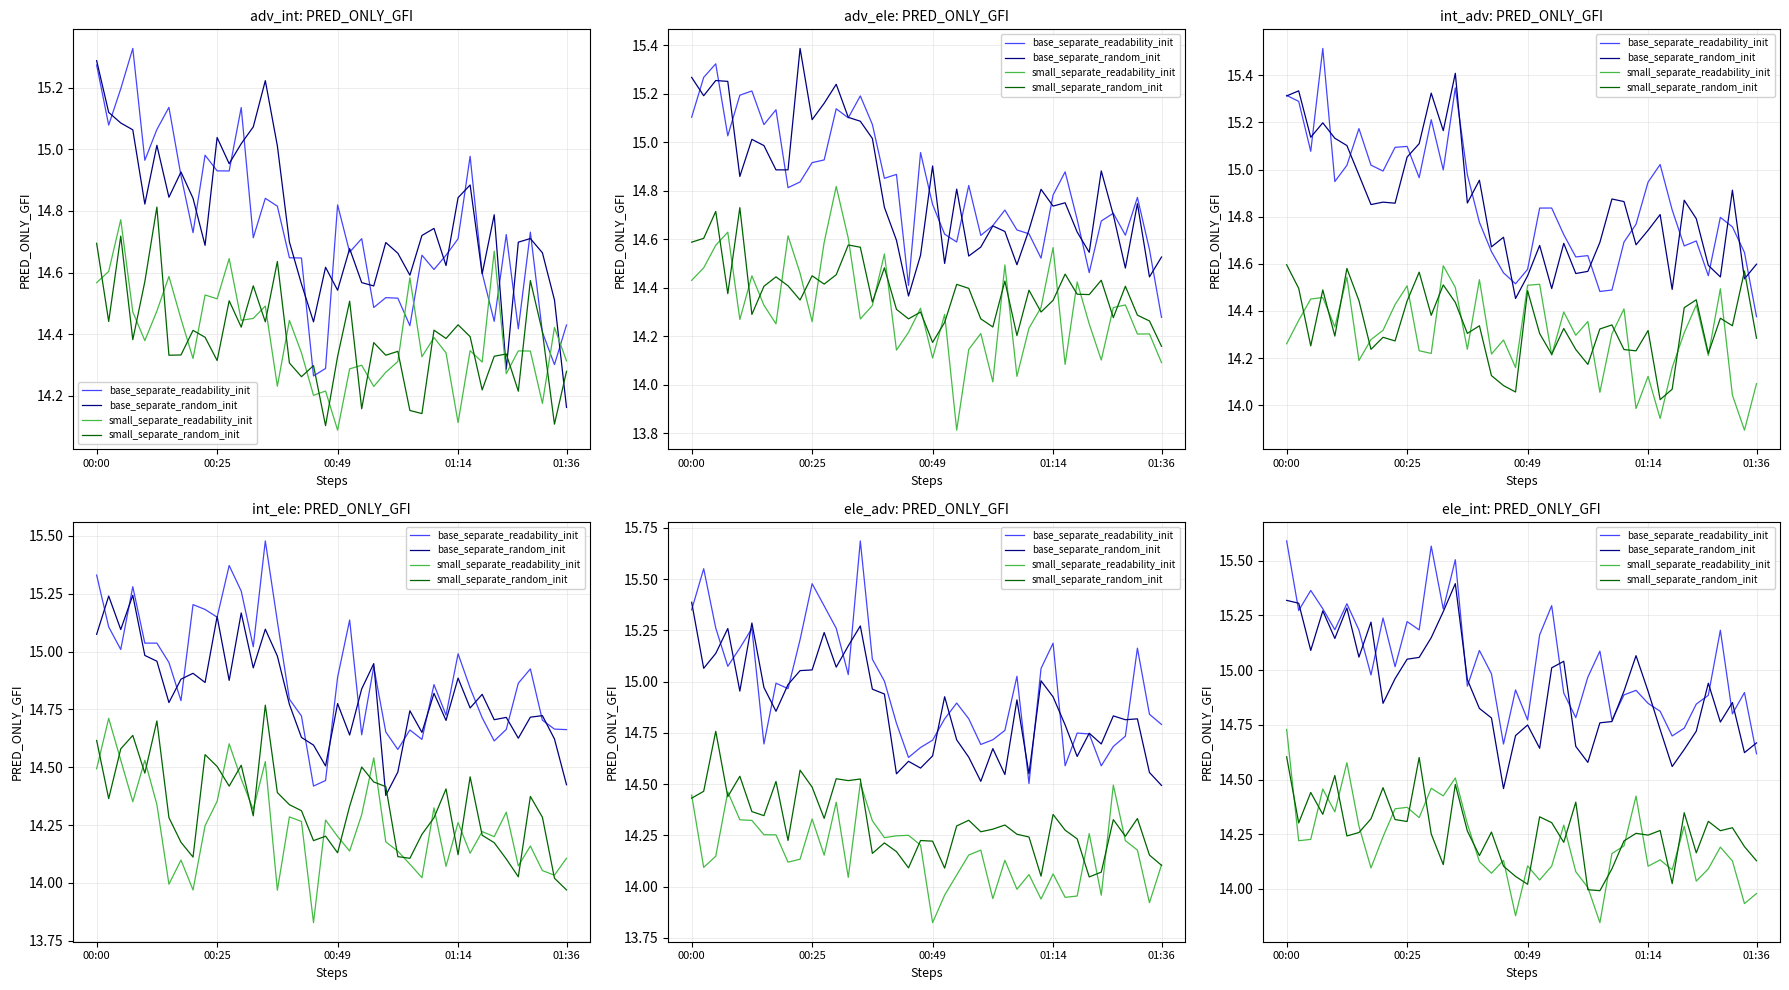

What is the highest value of the small_separate_readability_init series?

14.7